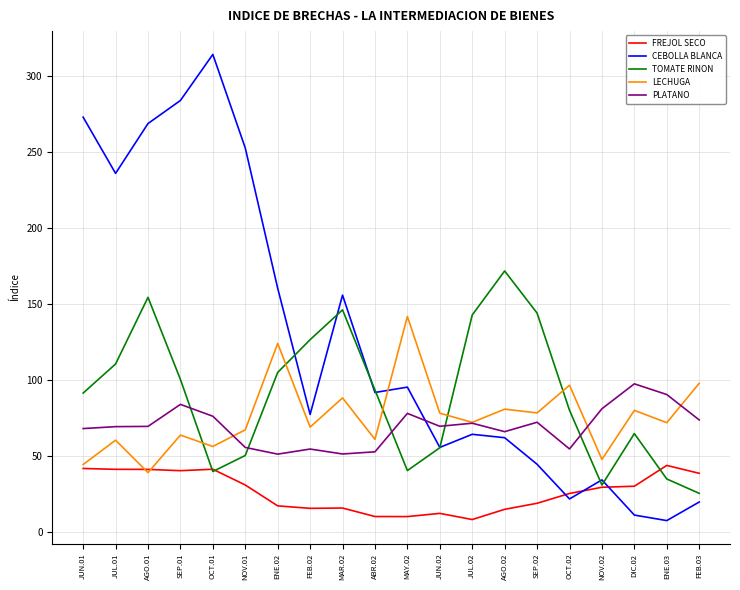

Which series has the largest range (max minus min)?

CEBOLLA BLANCA